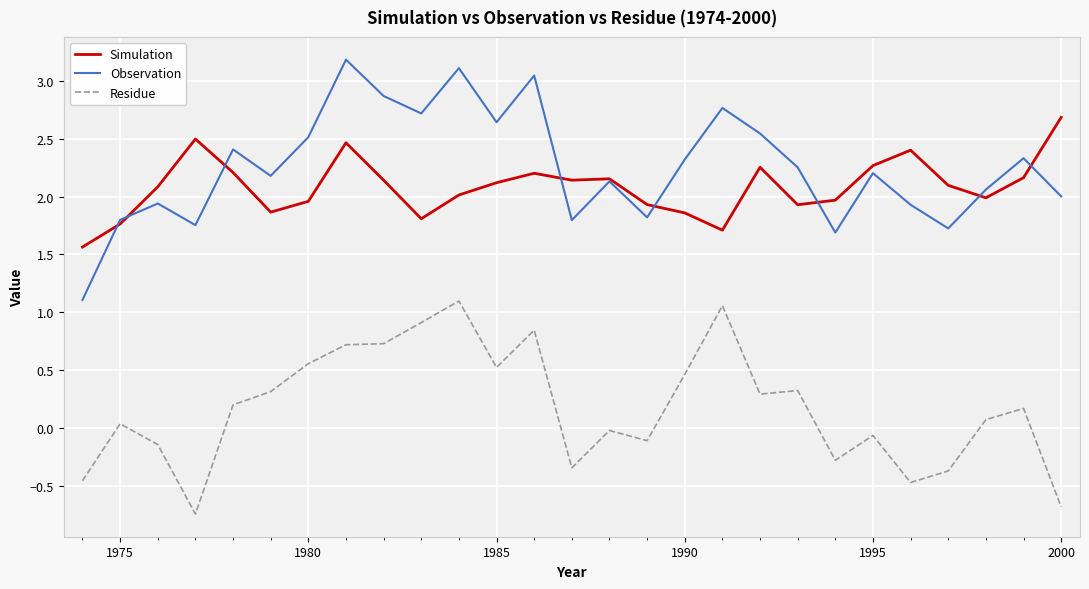

What is the sum of all Simulation values?

56.2